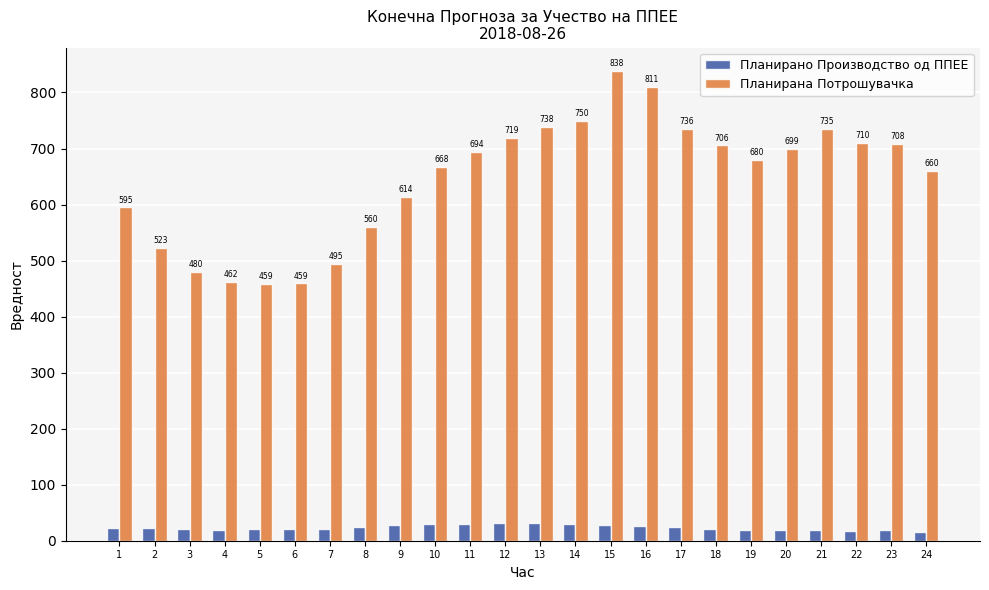

What is the maximum value shown in the chart?

838.0